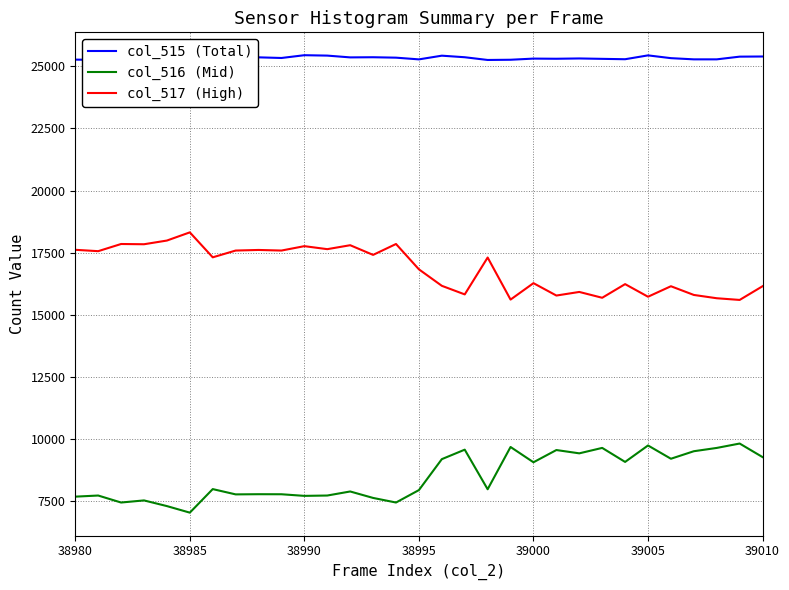

Which series has the largest total across all categories?

col_515 (Total)